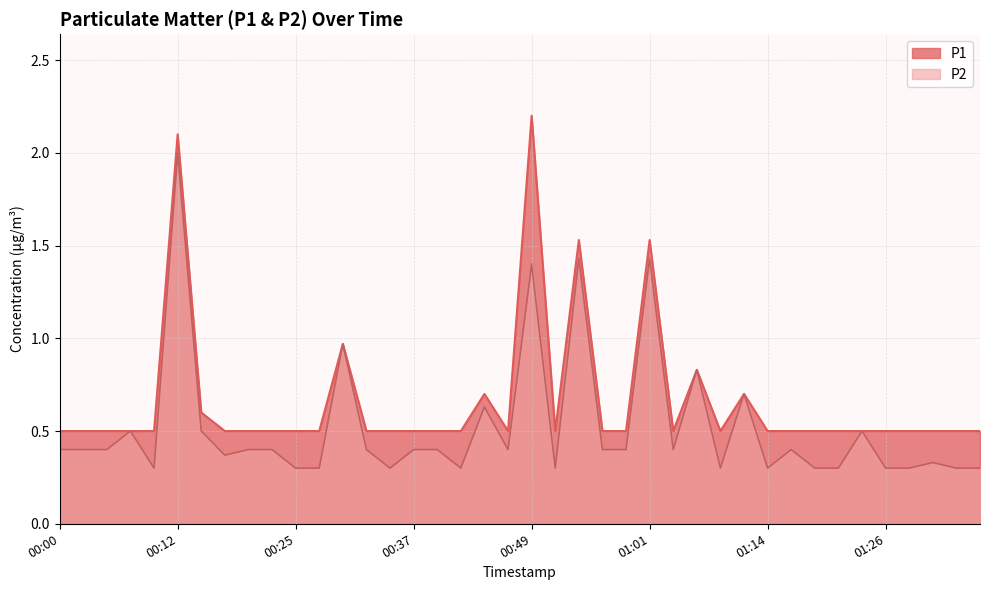

Which series has the largest range (max minus min)?

P1